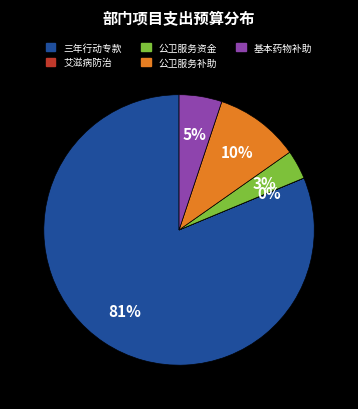

The 三年行动专款 slice represents 69% of the pie. True or false?

False